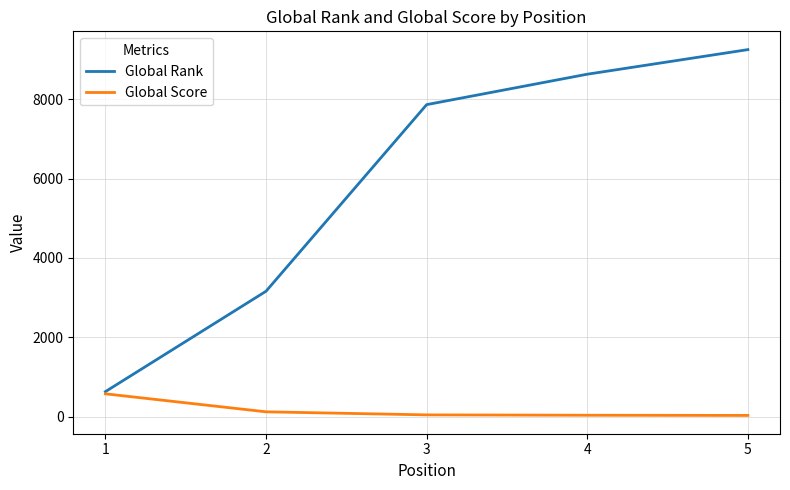

What is the highest value of the Global Score series?

574